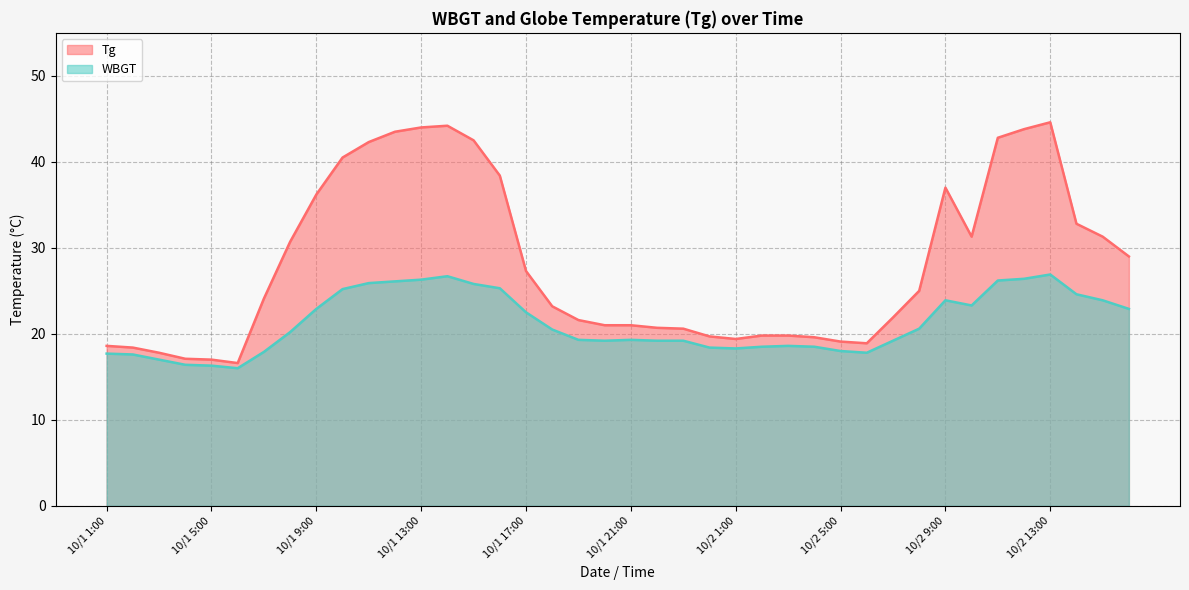

Which series has the largest total across all categories?

Tg